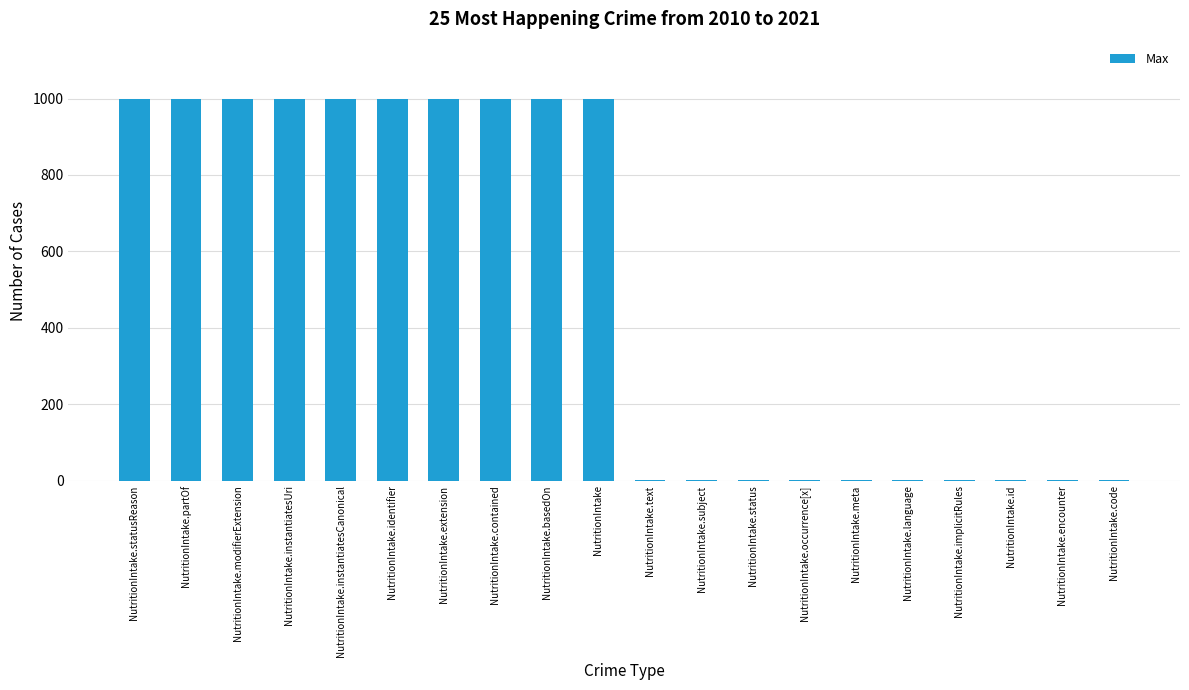

Which has a higher value, NutritionIntake.encounter or NutritionIntake.statusReason?

NutritionIntake.statusReason